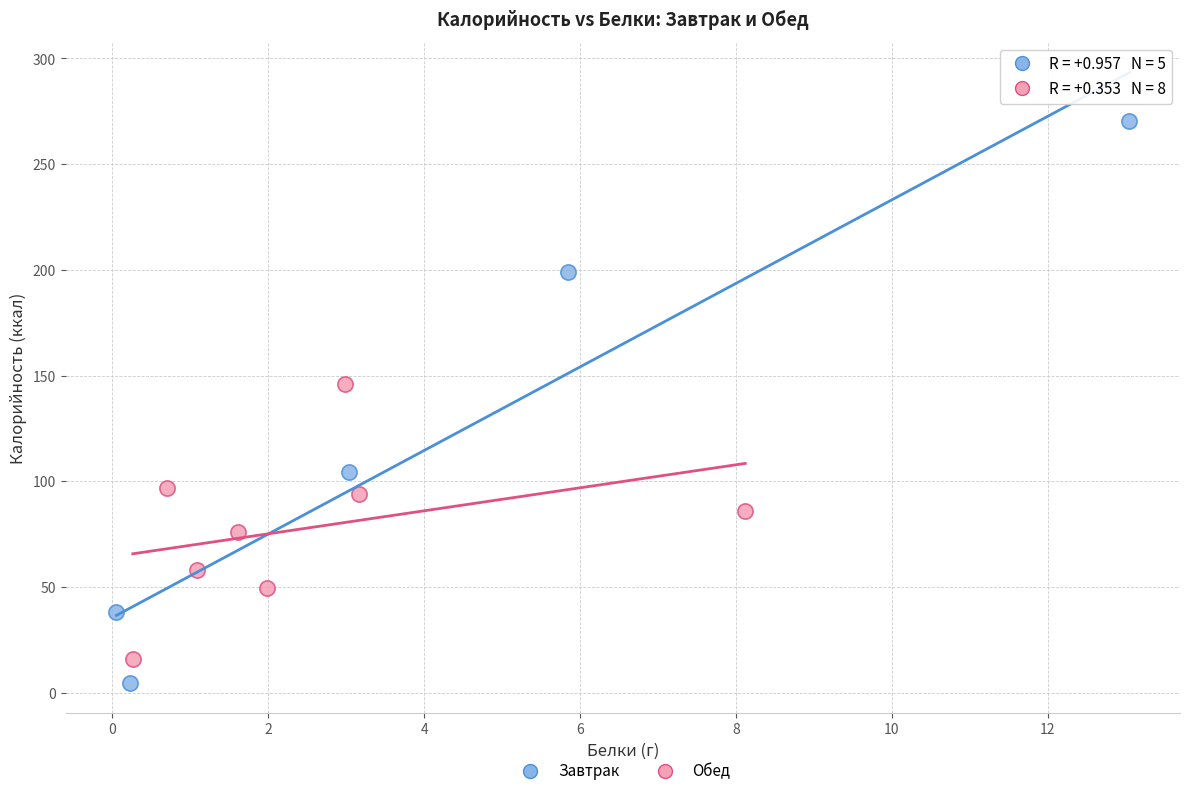

Which series reaches the minimum Y coordinate?

Завтрак